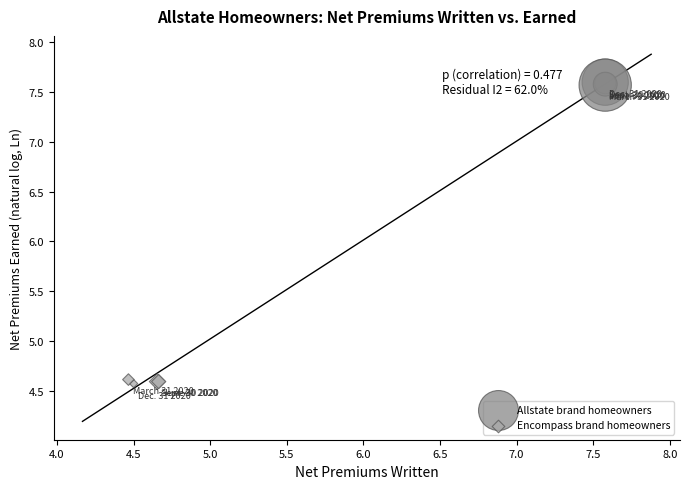

Which series reaches the maximum Y coordinate?

Allstate brand homeowners